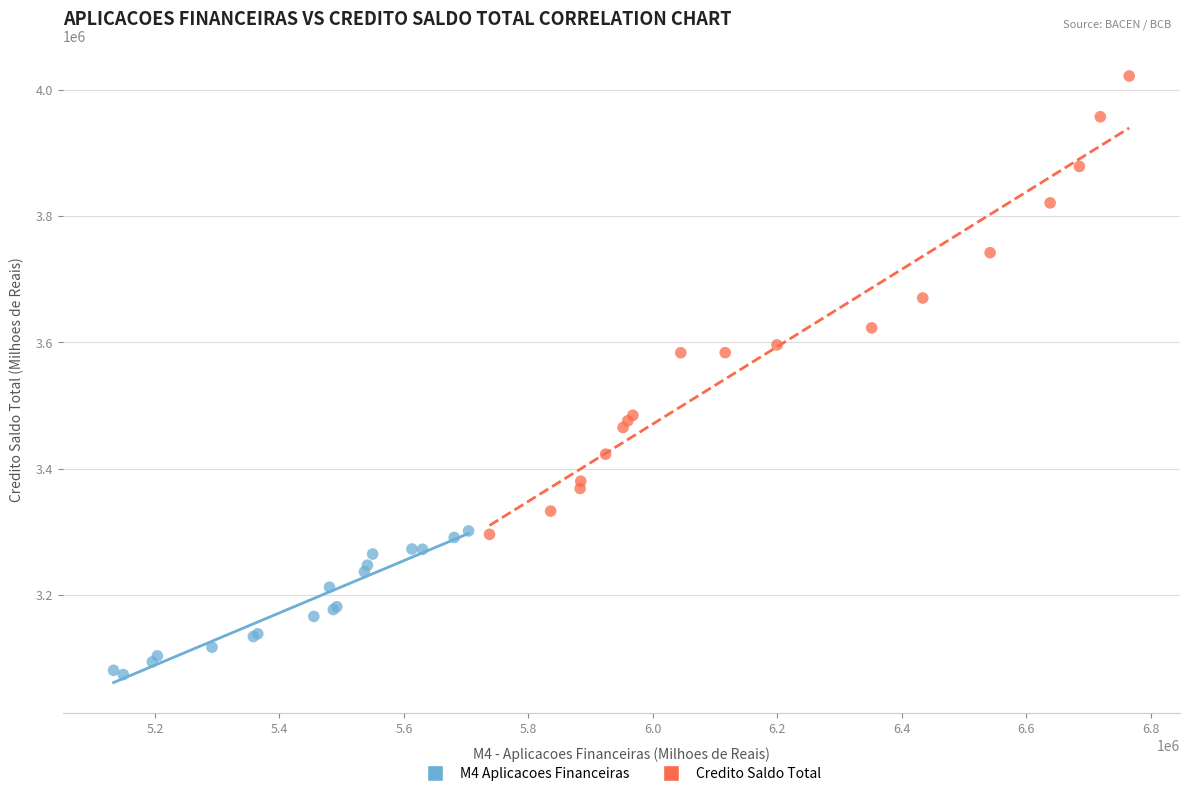

Which series contains the highest Y value?

Credito Saldo Total